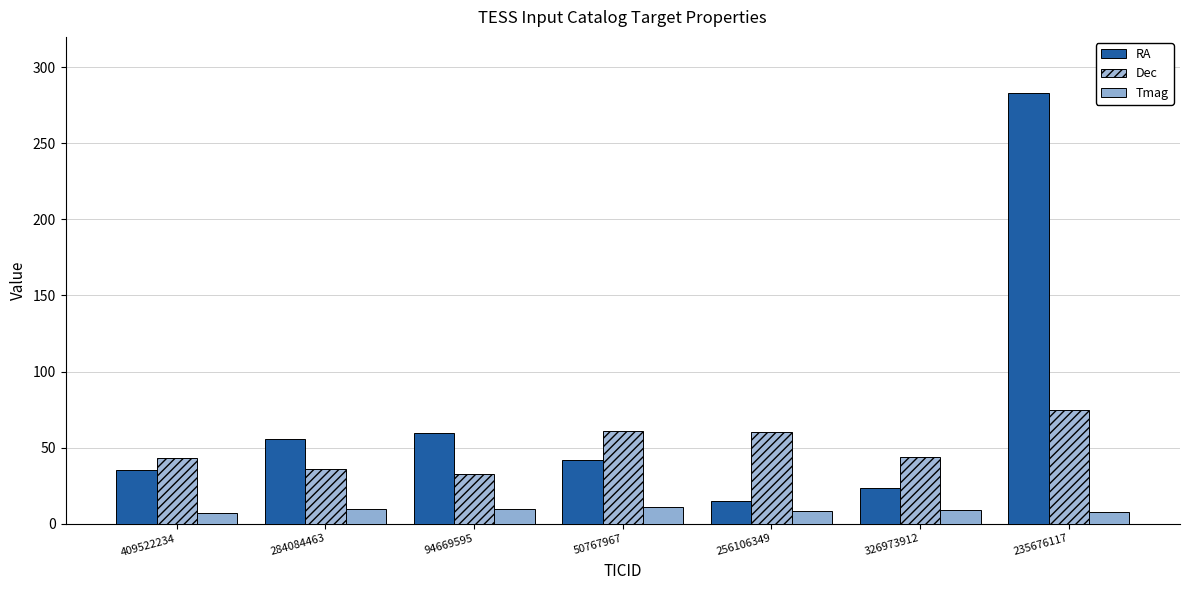

What is the minimum value shown in the chart?

7.3